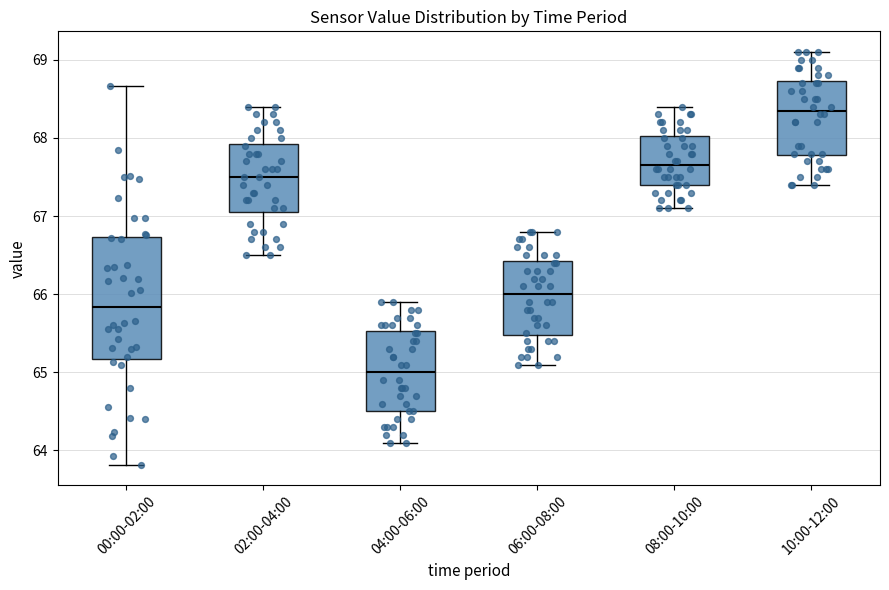

Which box has the lowest median line?

04:00-06:00